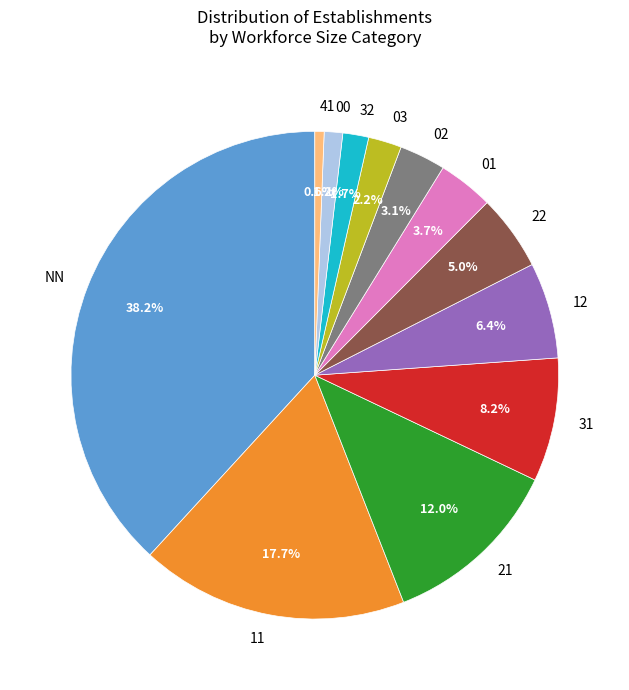

Which slice is the largest?

NN